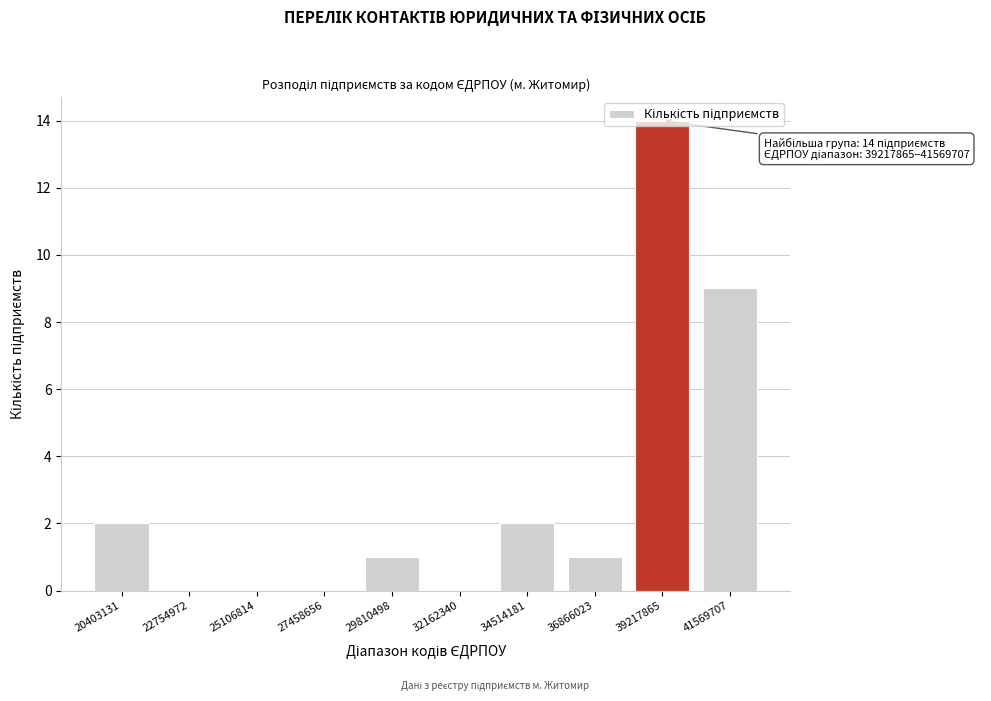

Which has a higher value, 25106814 or 29810498?

29810498